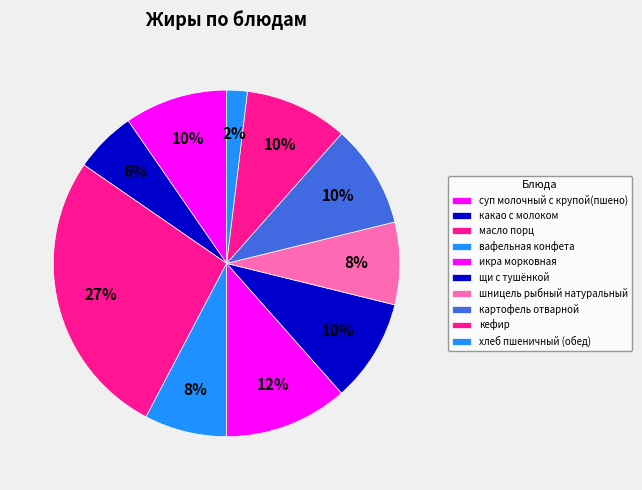

Does any single category account for the majority?

No